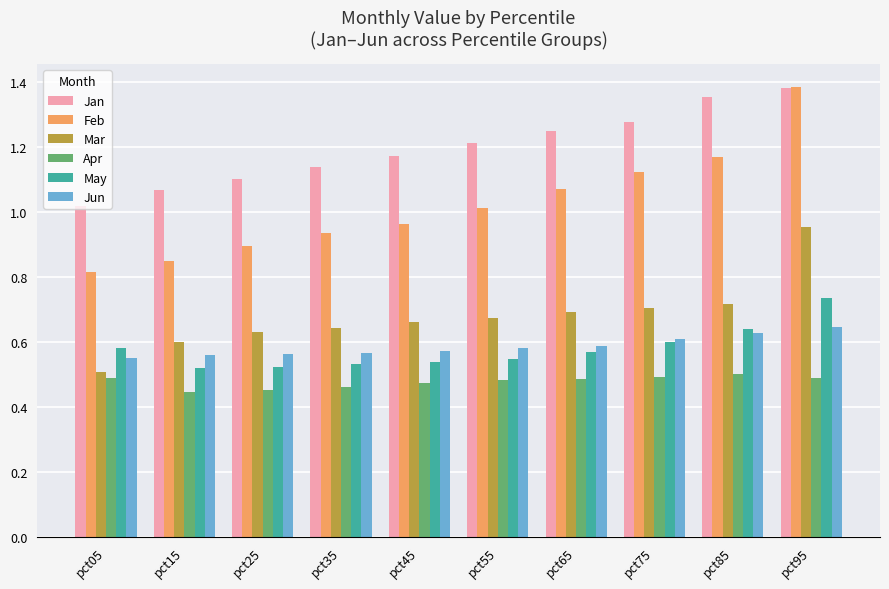

At how many categories does at least one series exceed 1?

10